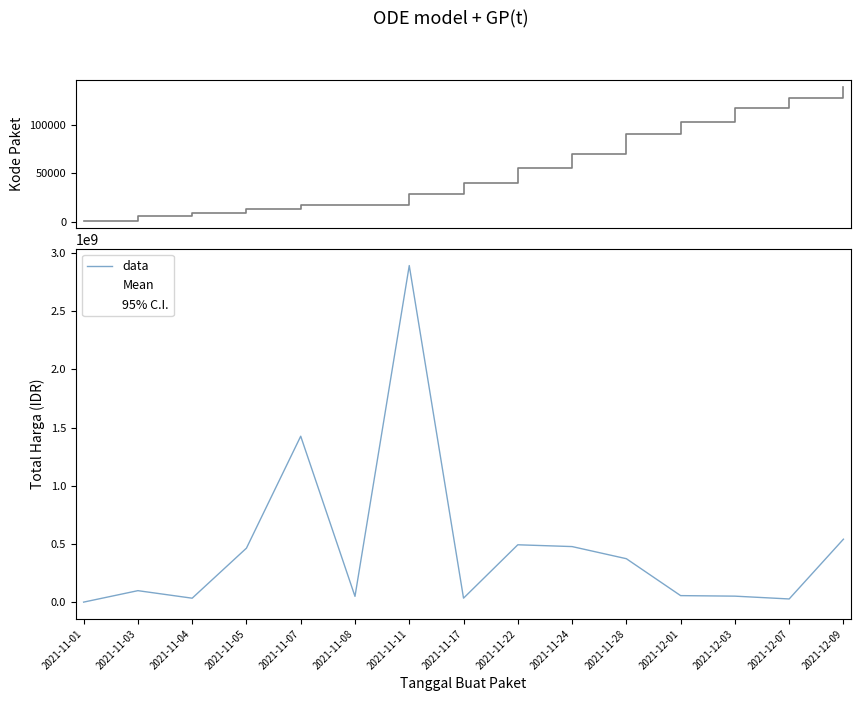

What is the difference between the maximum and second lowest values in the Mean series?

2864710000